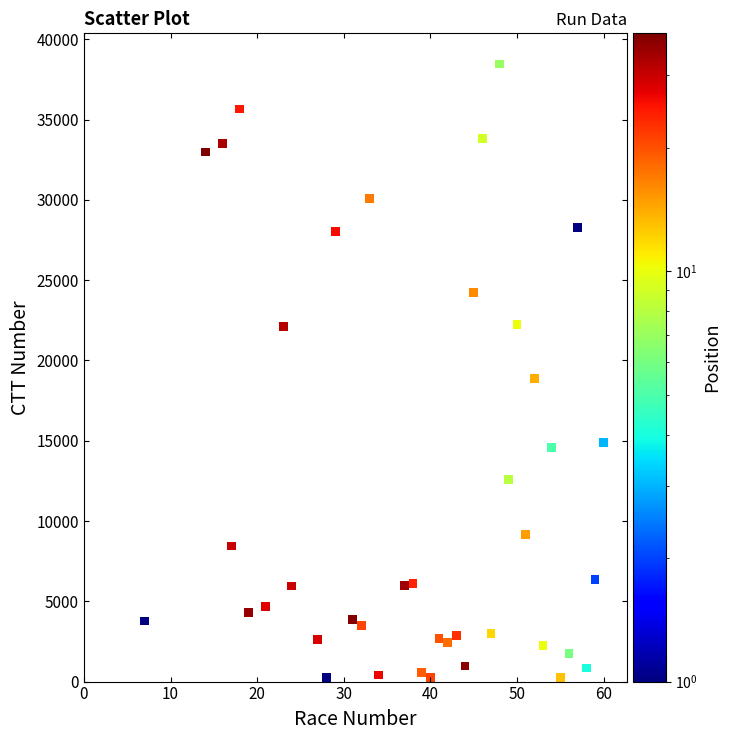

What Y value in the scatter plot is closest to 19347?

18857